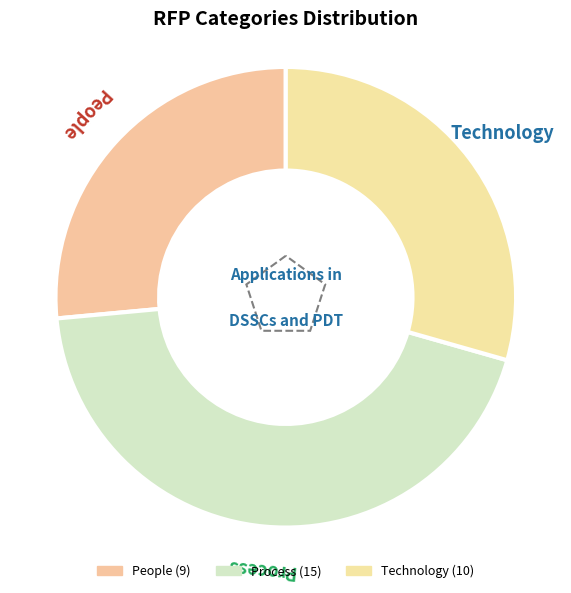

Which slice is the smallest?

People